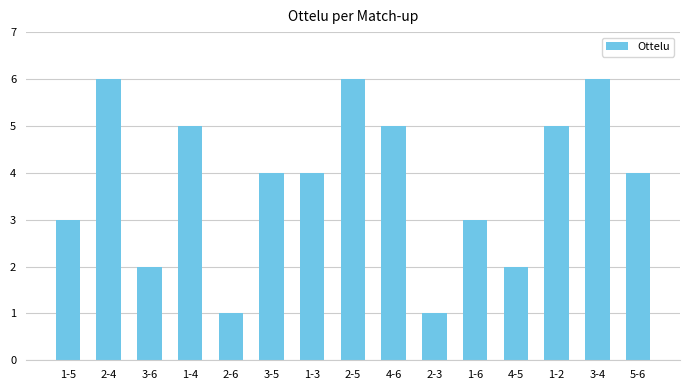

The value at 3-6 is 4. True or false?

False